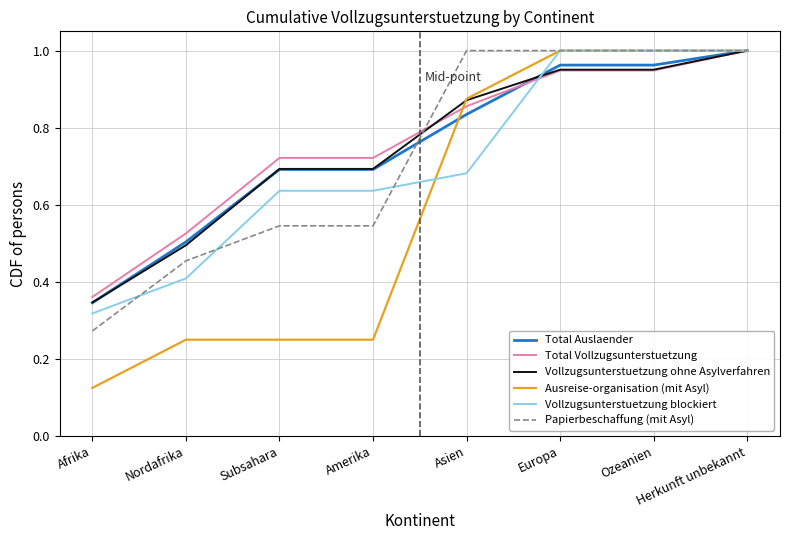

Is the value of Vollzugsunterstuetzung ohne Asylverfahren at Amerika greater than the value of Total Vollzugsunterstuetzung at Europa?

No